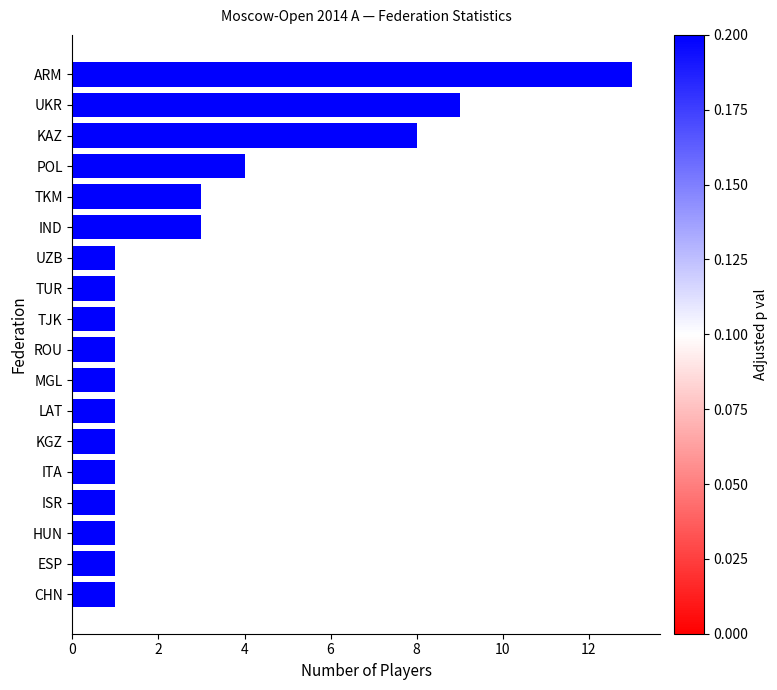

What is the difference between the maximum and minimum values?

12